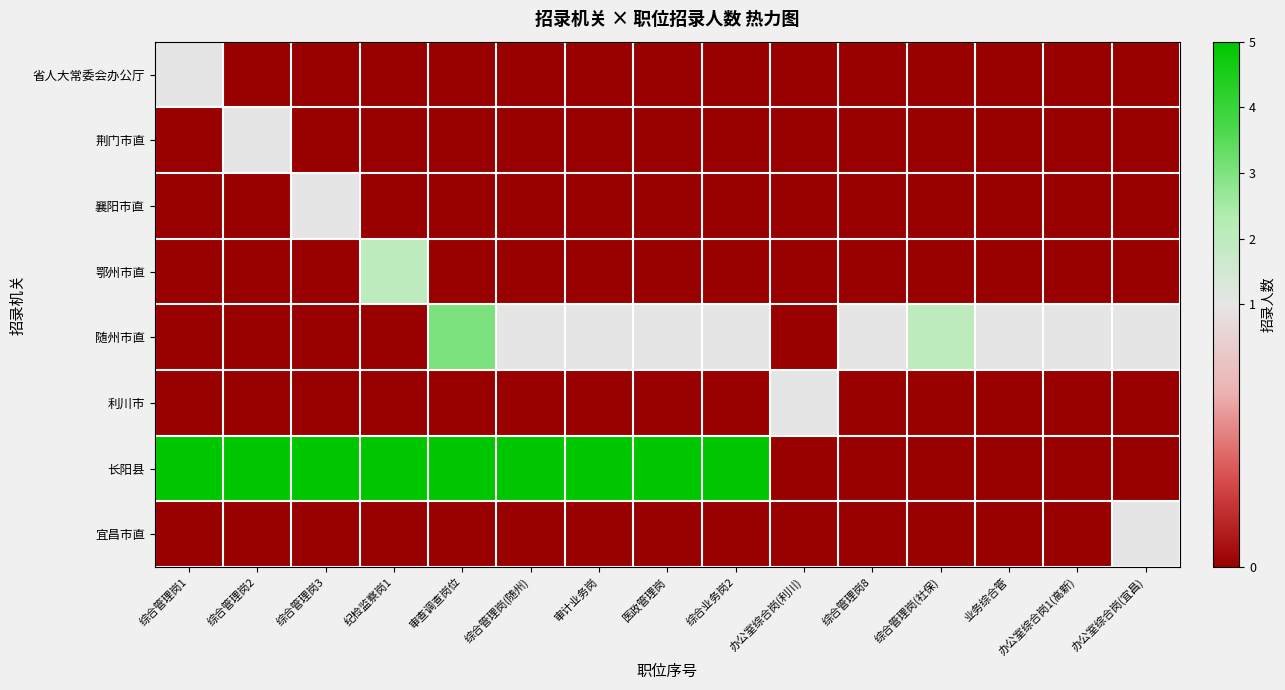

At how many categories does at least one series exceed 3?

9